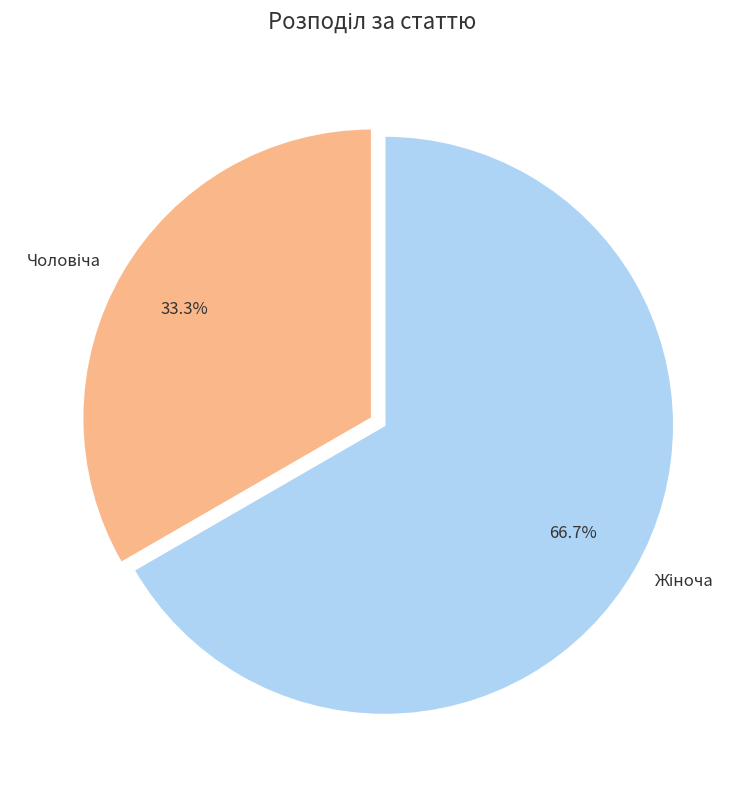

How many segments does this pie chart have?

2